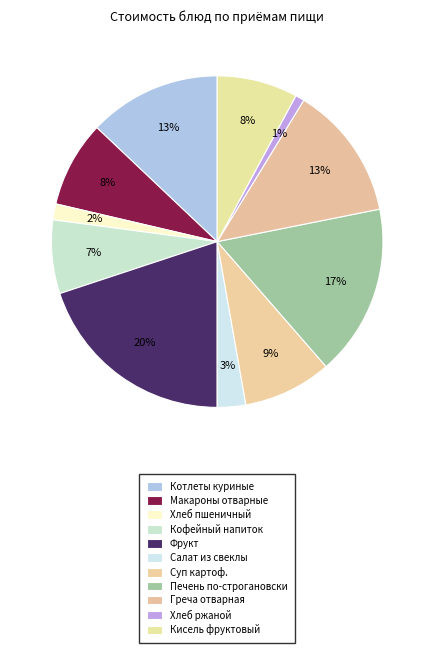

To the nearest percent, what percentage of the pie is Греча отварная?

13%